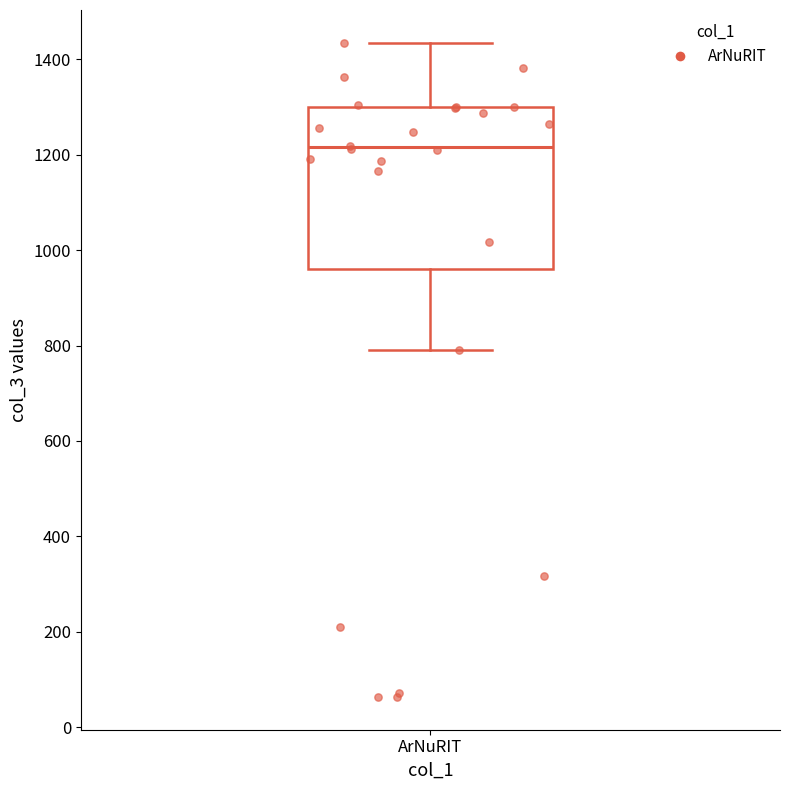

Transcribe this box plot: give where the median line is, the range the box spans, and where the two whiskers end, as read against the y-axis. The values are not printed on the chart, so give them approximately, as read against the axis.

median 1220, box 960 to 1300, whiskers 800 to 1440